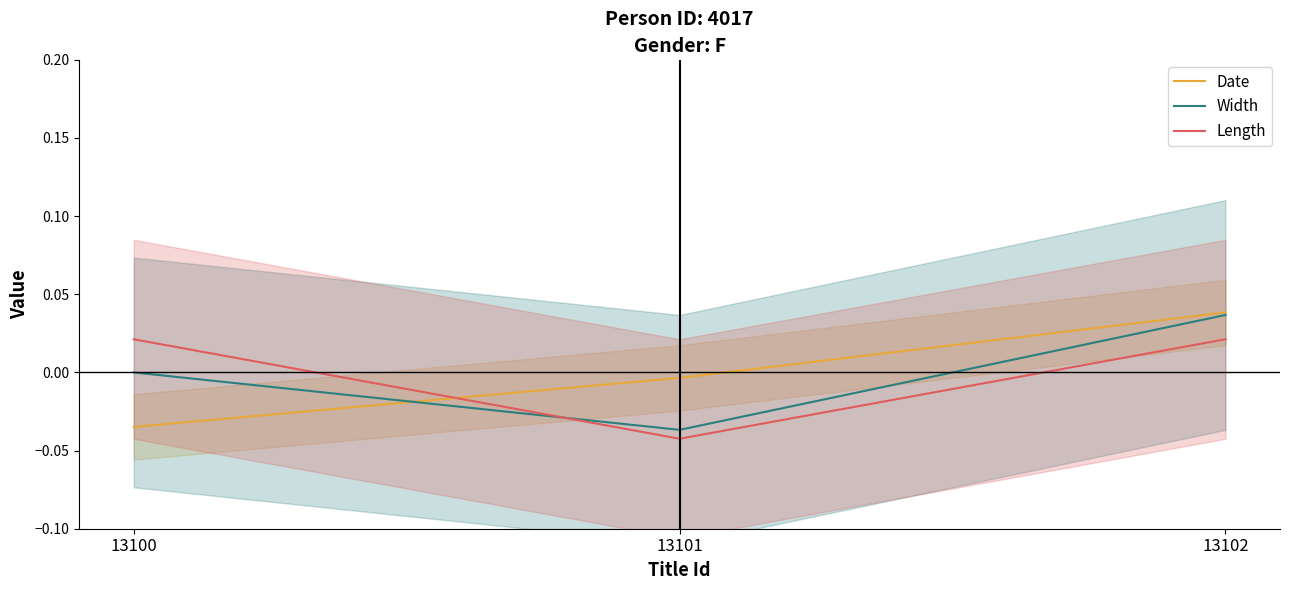

True or false: Width has a value of -0.0 at 13100.

False